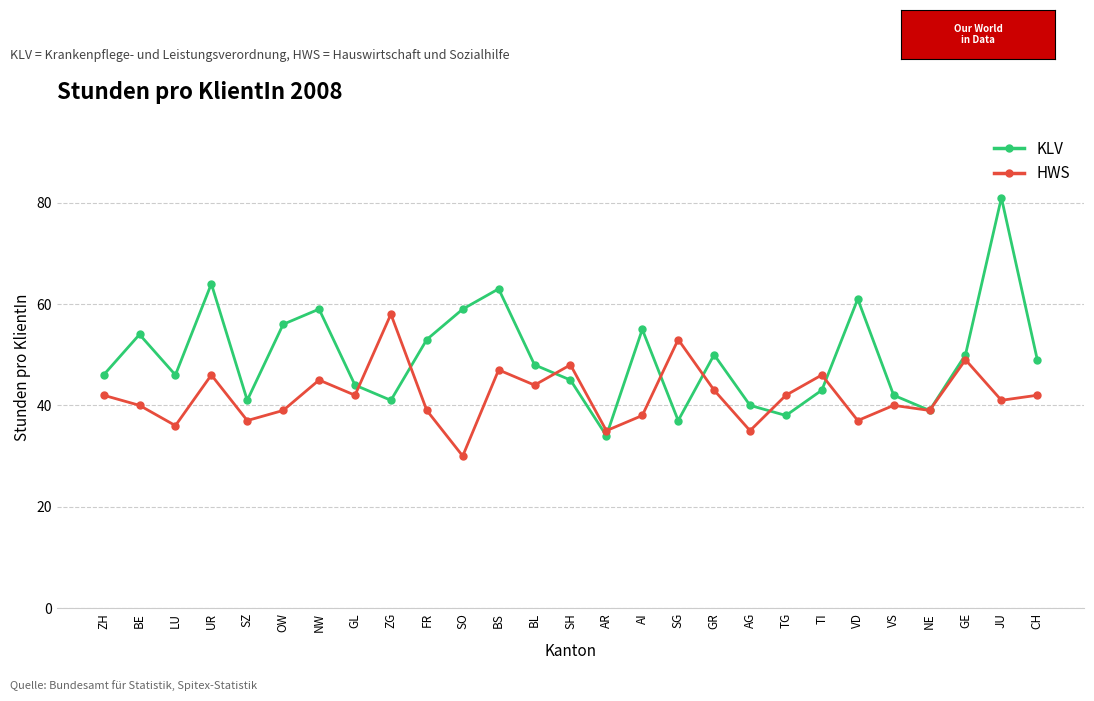

Reading left to right, transcribe all the data shown in this chart.

KLV: ZH=46	BE=54	LU=46	UR=64	SZ=41	OW=56	NW=59	GL=44	ZG=41	FR=53	SO=59	BS=63	BL=48	SH=45	AR=34	AI=55	SG=37	GR=50	AG=40	TG=38	TI=43	VD=61	VS=42	NE=39	GE=50	JU=81	CH=49
HWS: ZH=42	BE=40	LU=36	UR=46	SZ=37	OW=39	NW=45	GL=42	ZG=58	FR=39	SO=30	BS=47	BL=44	SH=48	AR=35	AI=38	SG=53	GR=43	AG=35	TG=42	TI=46	VD=37	VS=40	NE=39	GE=49	JU=41	CH=42